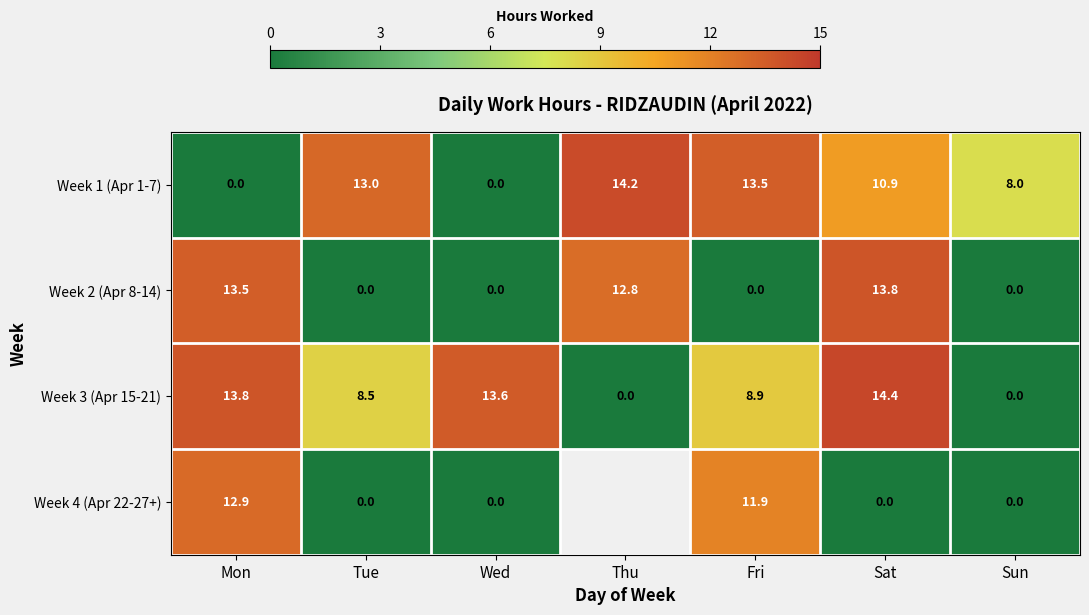

What is the average value of the Week 2 (Apr 8-14) series?

5.7